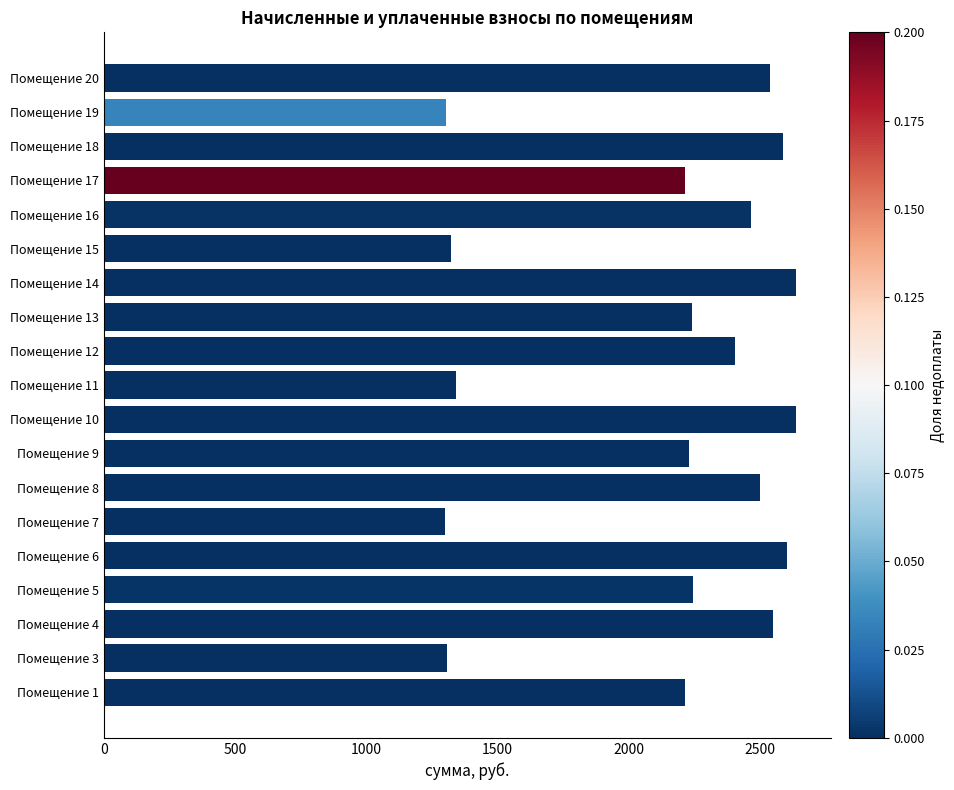

What is the maximum value shown in the chart?

2639.5